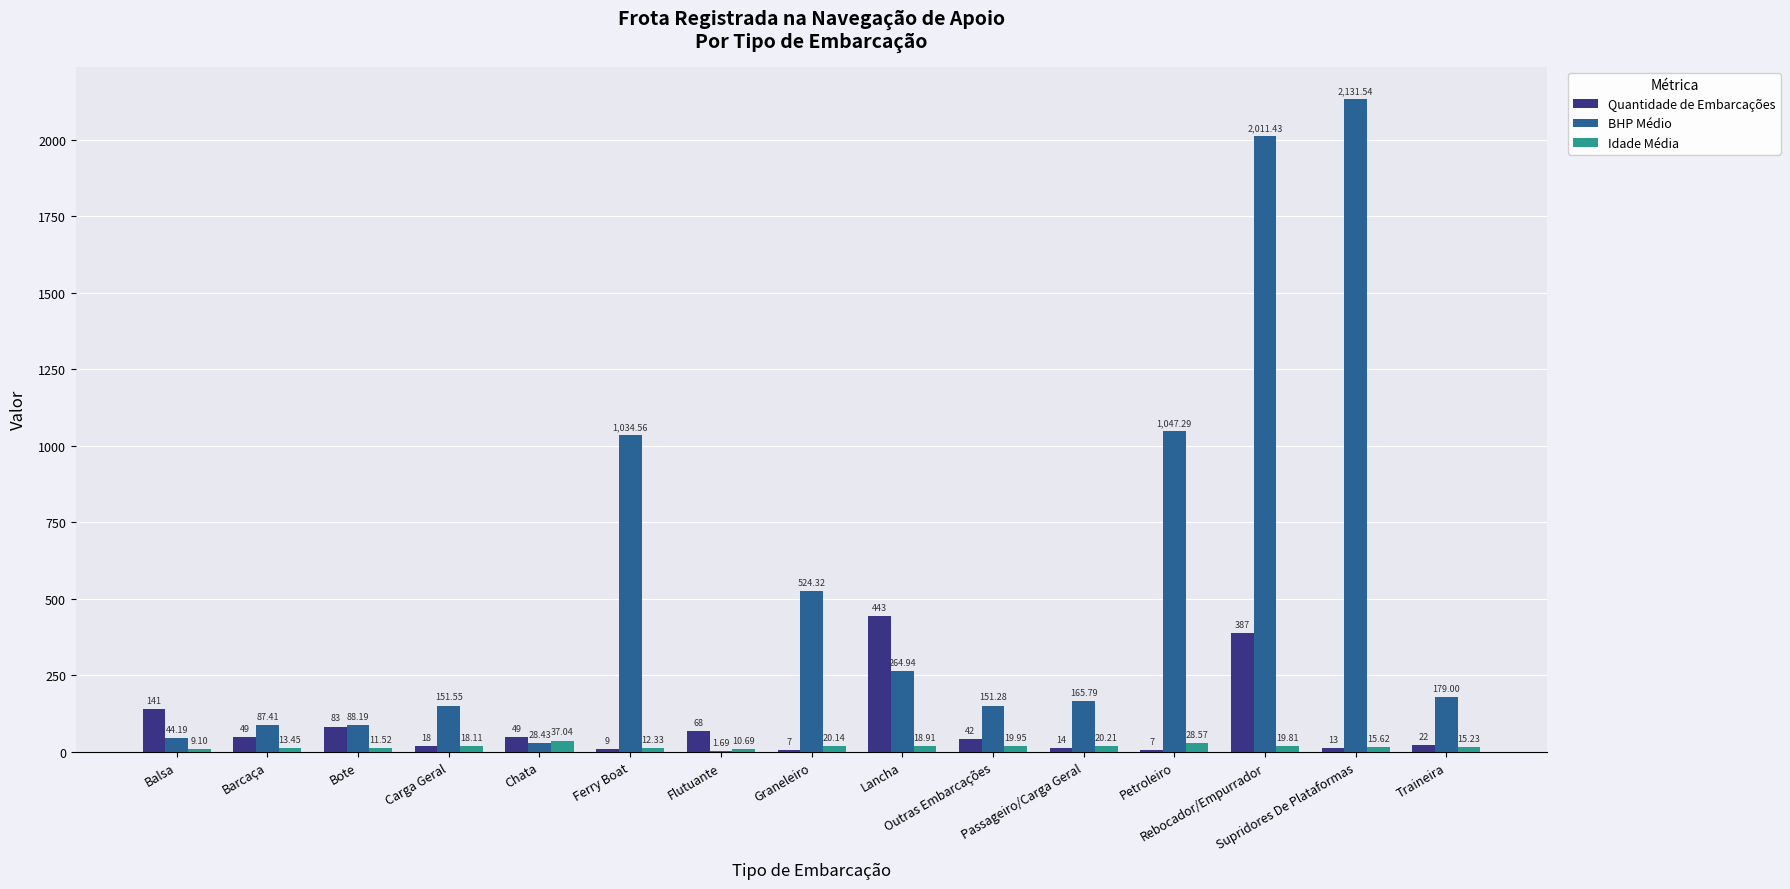

What is the average value of the Idade Média series?

18.0